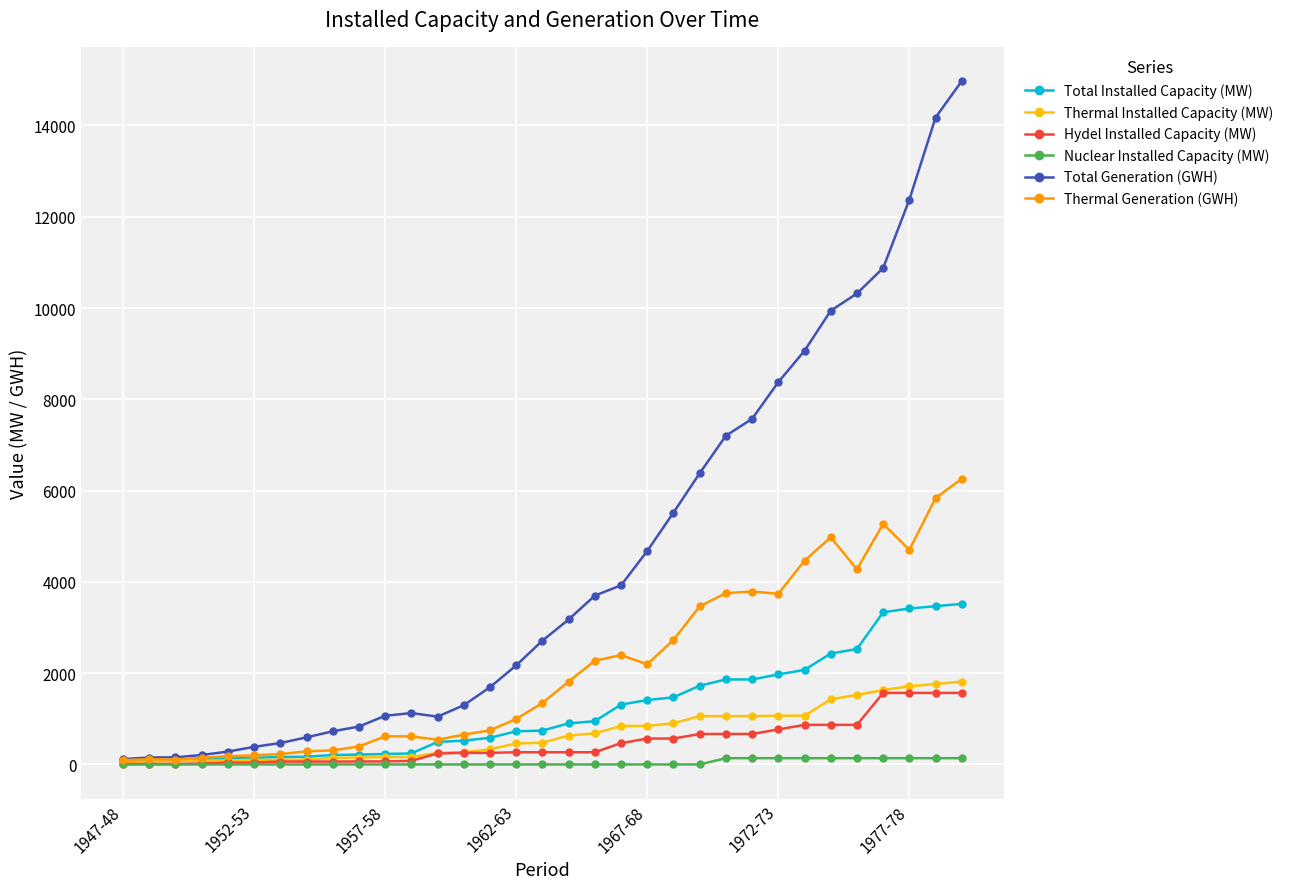

In Total Generation (GWH), how many points are lower than both neighbors (excluding endpoints)?

1